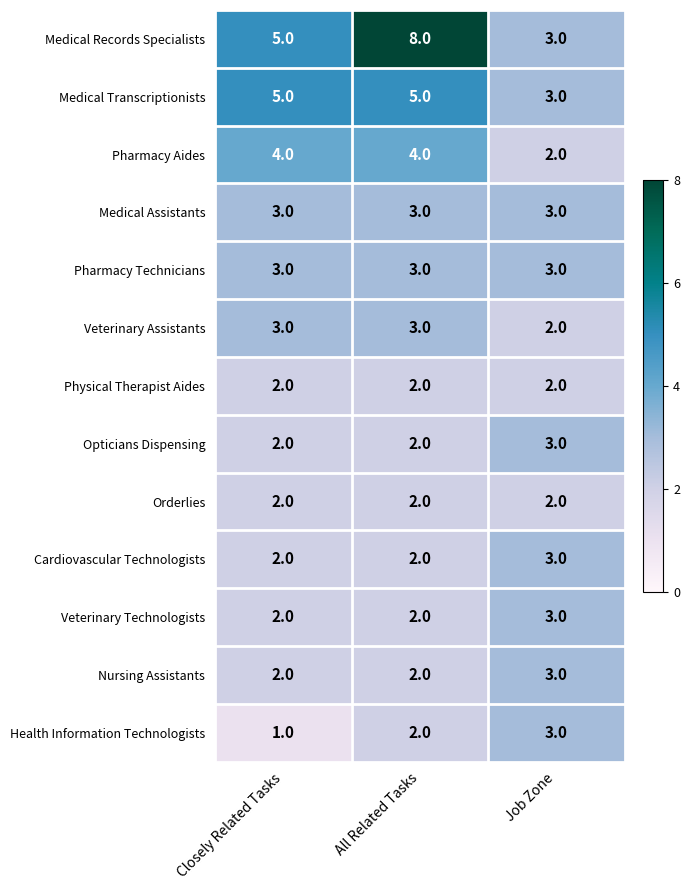

How many Veterinary Technologists values are between 2 and 3?

3